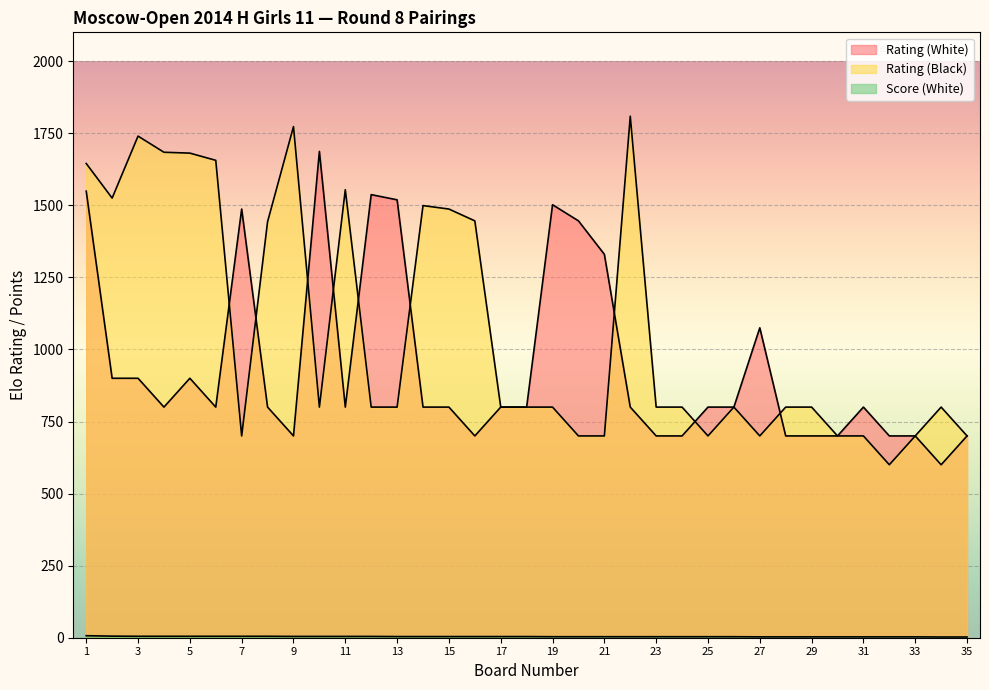

What is the spread (max minus min) of values at 26?

796.5